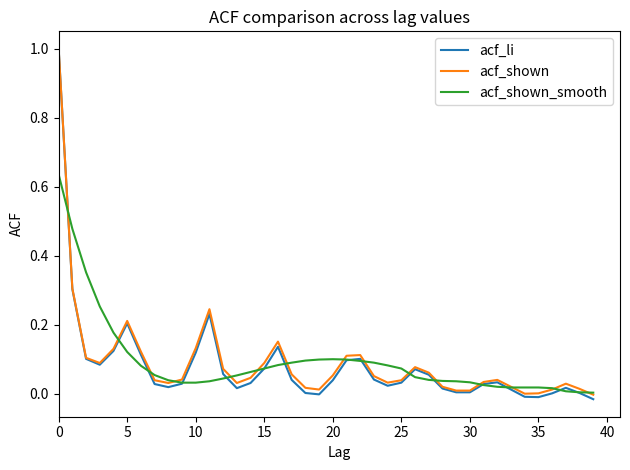

Which series has the widest spread of values?

acf_li